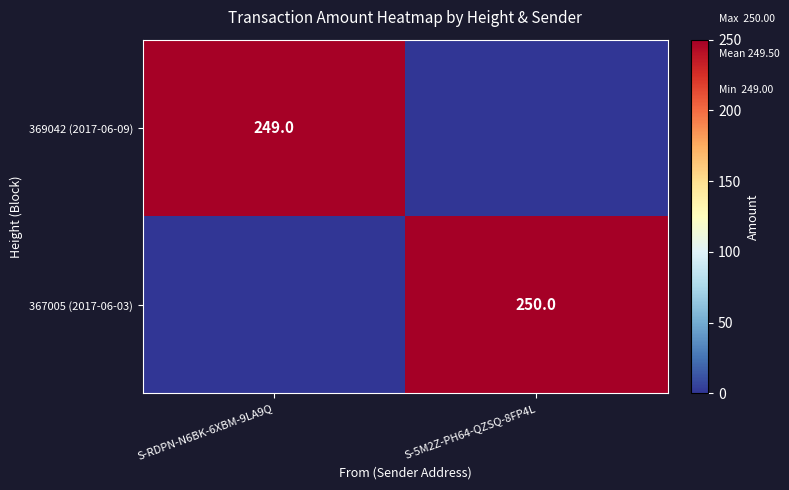

Is it true that 369042 (2017-06-09) equals 447 at S-RDPN-N6BK-6XBM-9LA9Q?

False